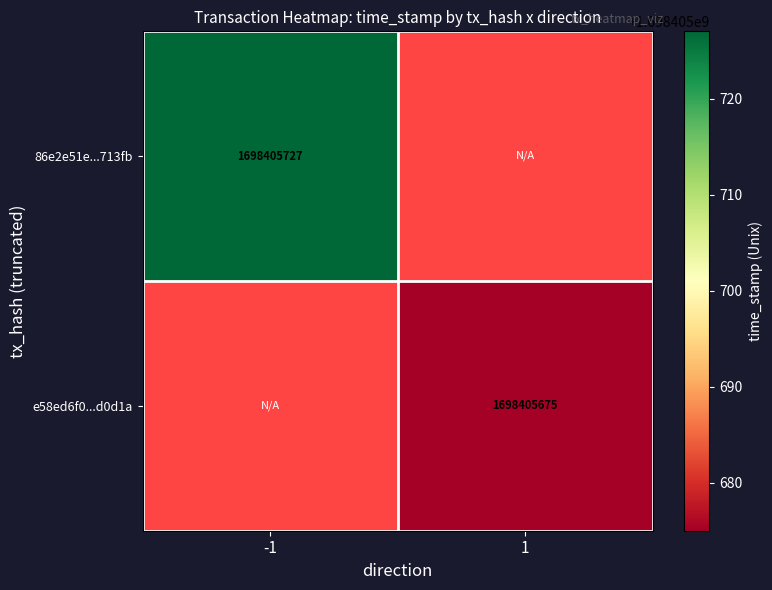

List the series in order of their peak value, highest first.

86e2e51e58e0c55ae802eef46ecd88801a713fb, e58ed6f08053a1e570fbd373cbb3f73245d0d1a